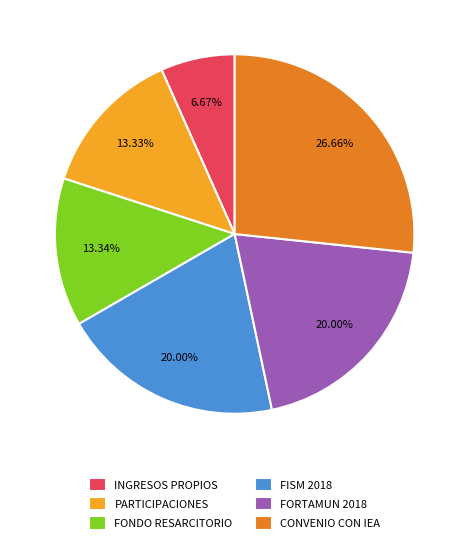

How much of the chart is everything except PARTICIPACIONES?

86.7%